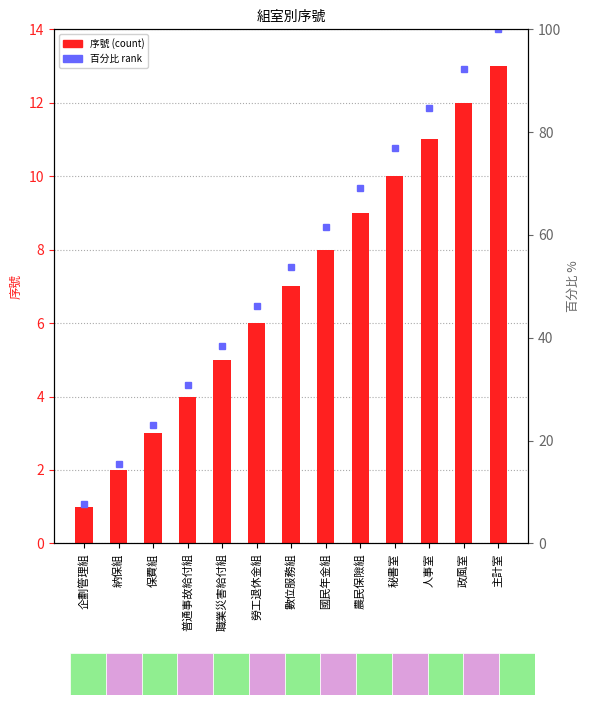

What is the spread (max minus min) of values at 國民年金組?

53.5